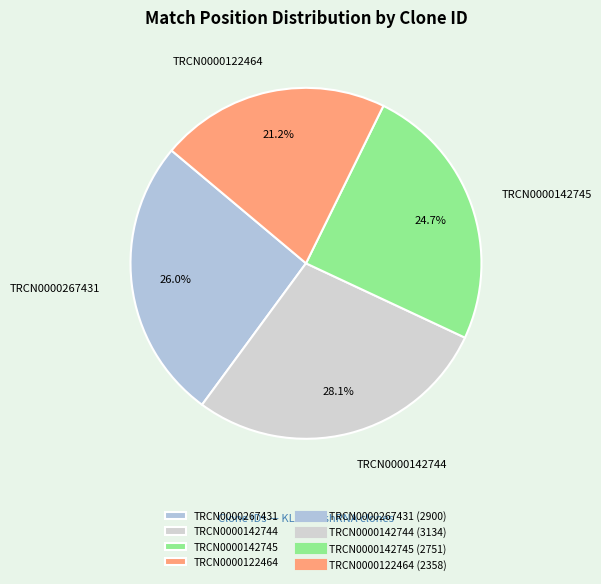

Count the number of slices in the pie.

4